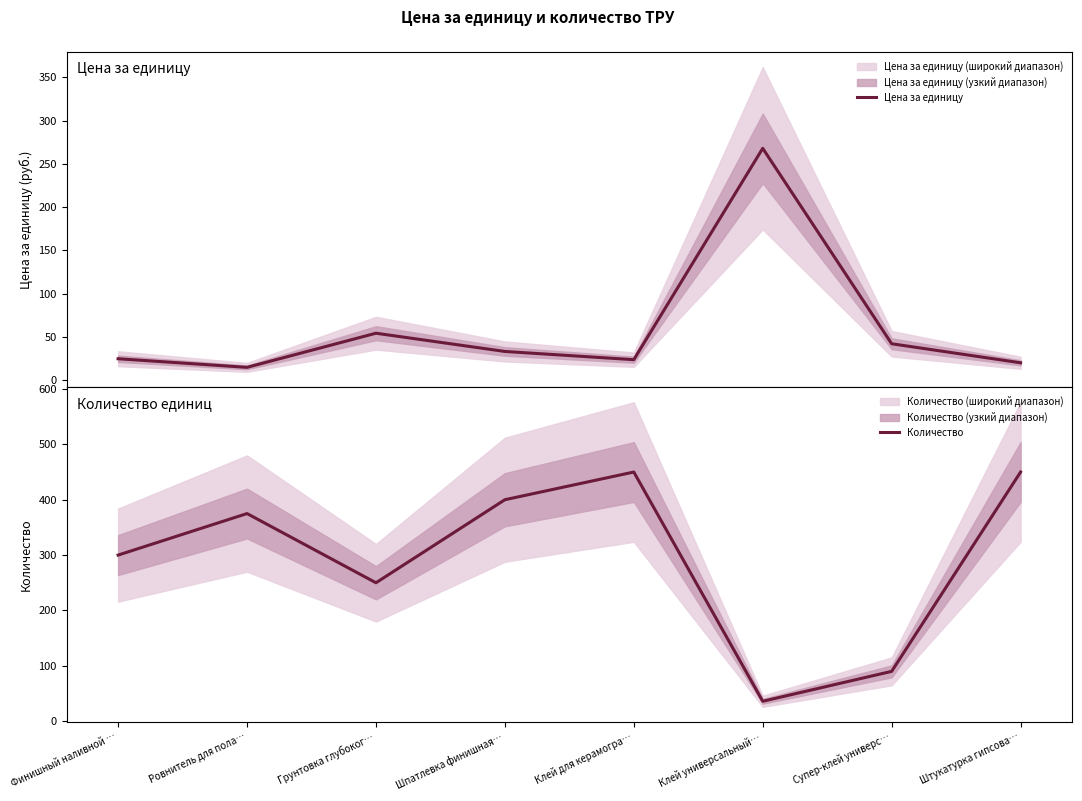

Does the chart display data point markers on the line(s)?

No